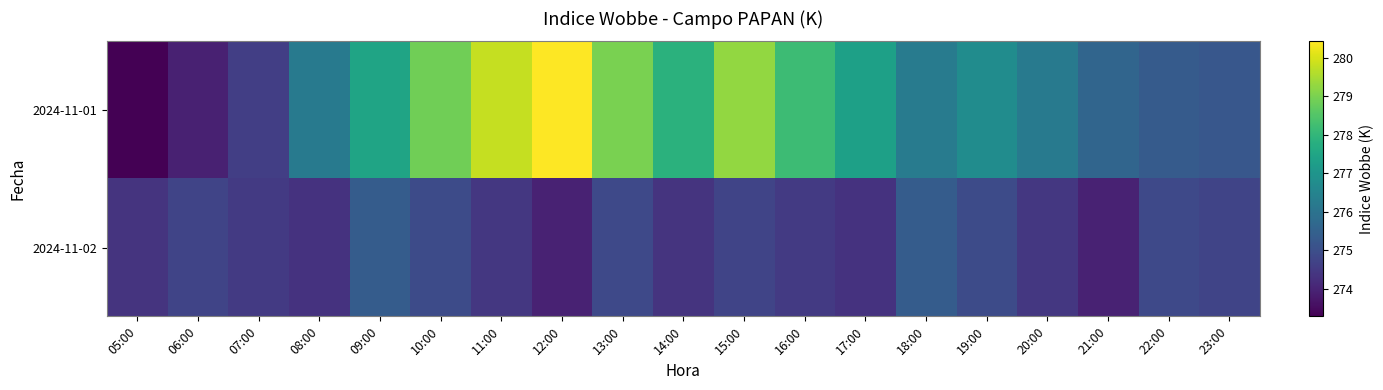

Which label corresponds to the smallest value in the chart?

05:00